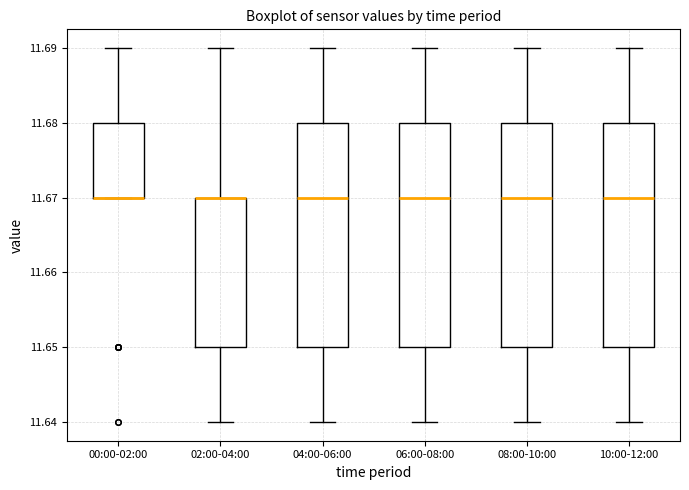

Reading left to right, transcribe this box plot: for each box, give where its median line is, the range the box spans, and where its two whiskers end, as read against the y-axis. The values are not printed on the chart, so give them approximately, as read against the axis.

00:00-02:00: median 11.67 (drawn on the box's lower edge), box 11.67 to 11.68, whiskers 11.67 to 11.69
02:00-04:00: median 11.67 (drawn on the box's upper edge), box 11.65 to 11.67, whiskers 11.64 to 11.69
04:00-06:00: median 11.67, box 11.65 to 11.68, whiskers 11.64 to 11.69
06:00-08:00: median 11.67, box 11.65 to 11.68, whiskers 11.64 to 11.69
08:00-10:00: median 11.67, box 11.65 to 11.68, whiskers 11.64 to 11.69
10:00-12:00: median 11.67, box 11.65 to 11.68, whiskers 11.64 to 11.69